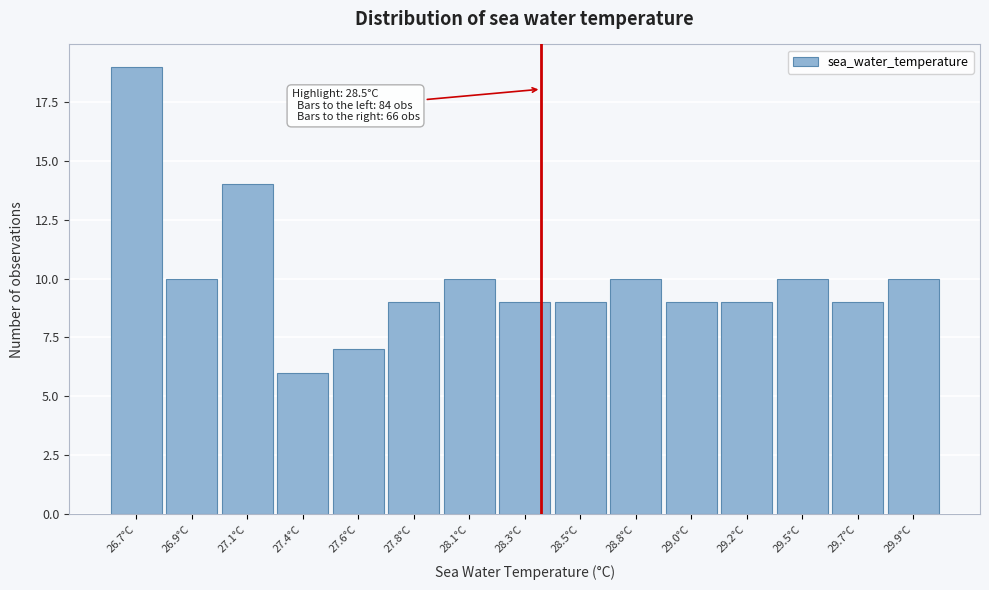

Reading left to right, transcribe all the data shown in this chart.

19	10	14	6	7	9	10	9	9	10	9	9	10	9	10